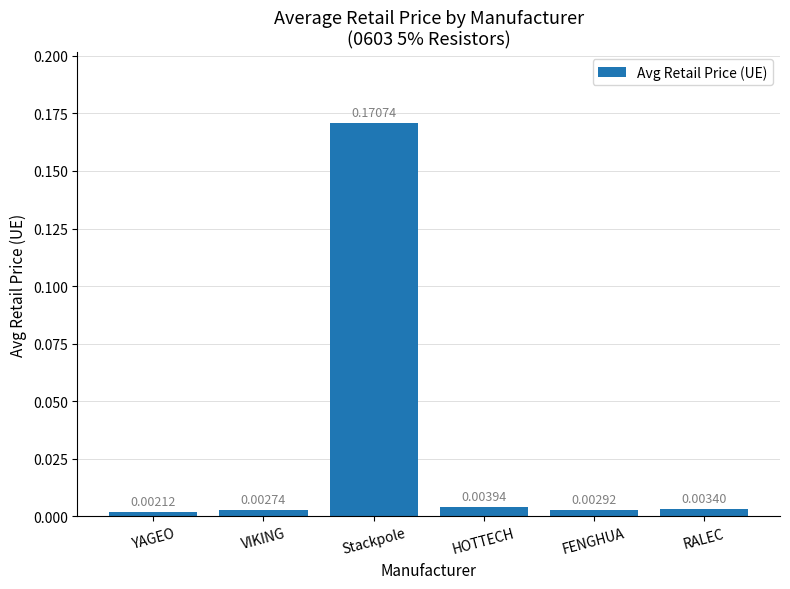

Which category has the lowest value across all series?

YAGEO